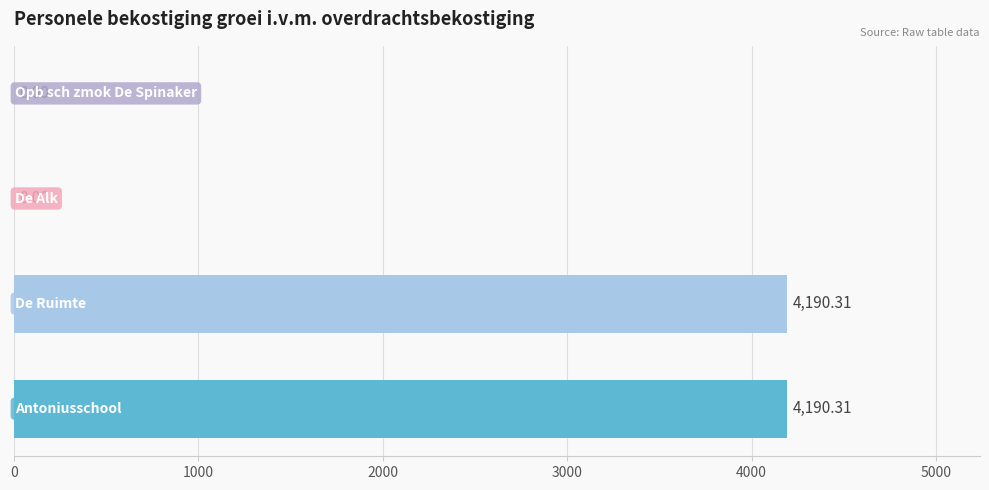

The value of De Ruimte at nieuwe TLV's Tot is 4.4. True or false?

False